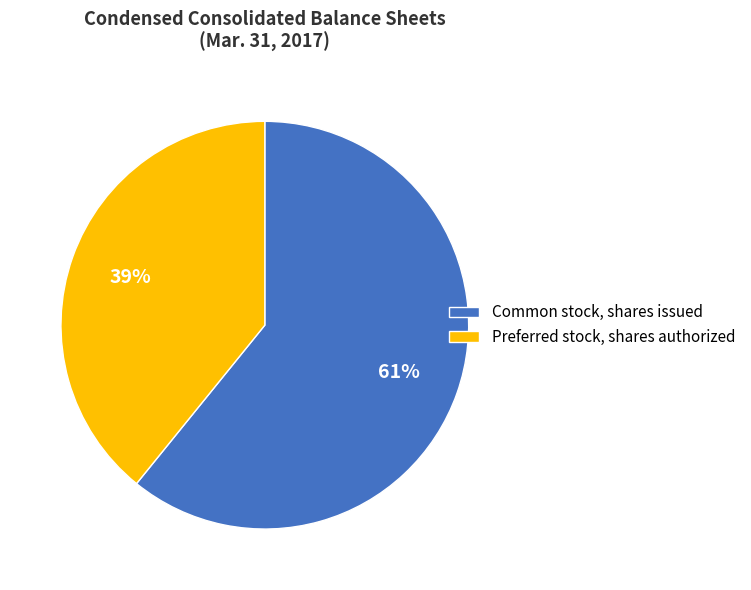

Is Common stock, shares issued the majority of the pie?

Yes